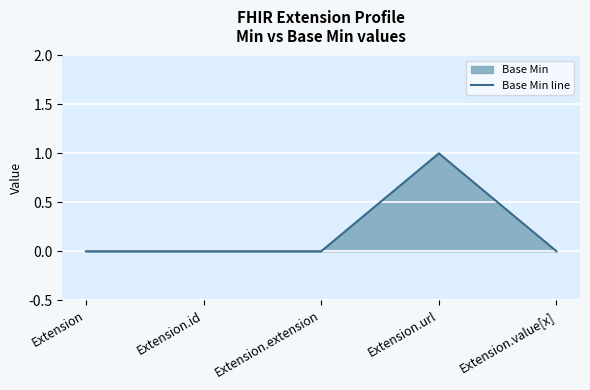

How many points are higher than both their immediate neighbors (excluding endpoints)?

1